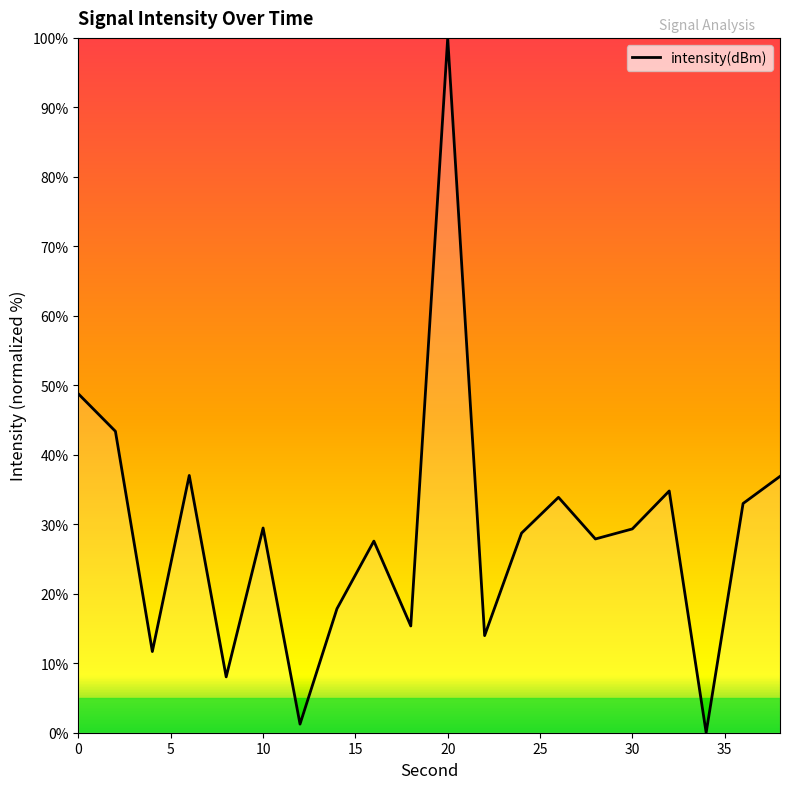

What is the difference between the maximum and minimum values?

100.0